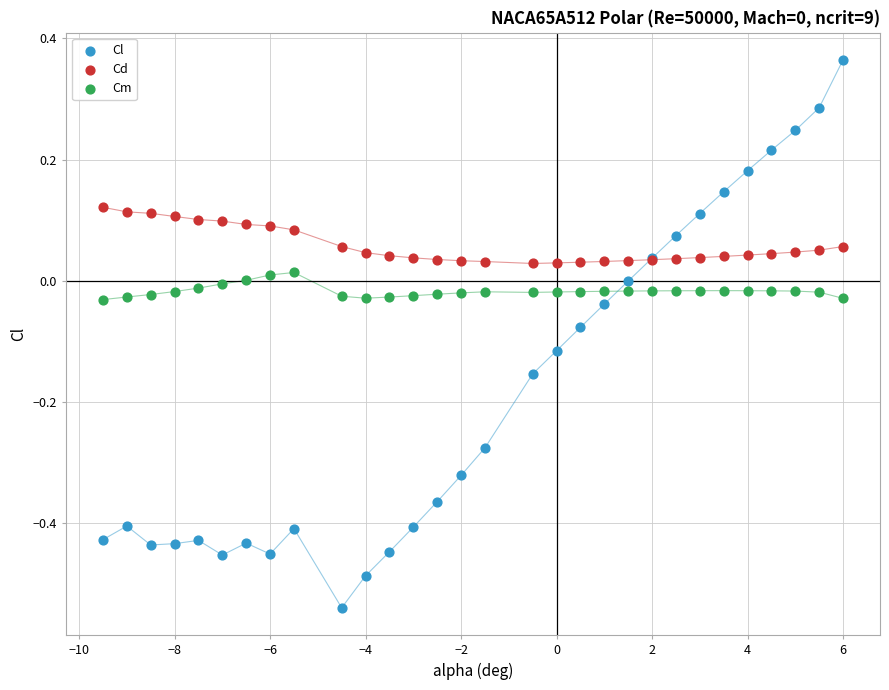

Which series contains the highest Y value?

Cl